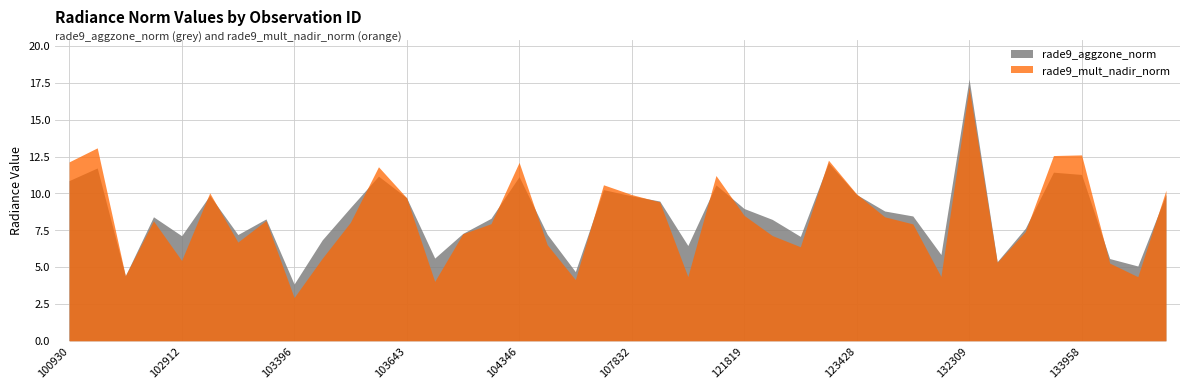

Where is the first local maximum for rade9_aggzone_norm?

102421